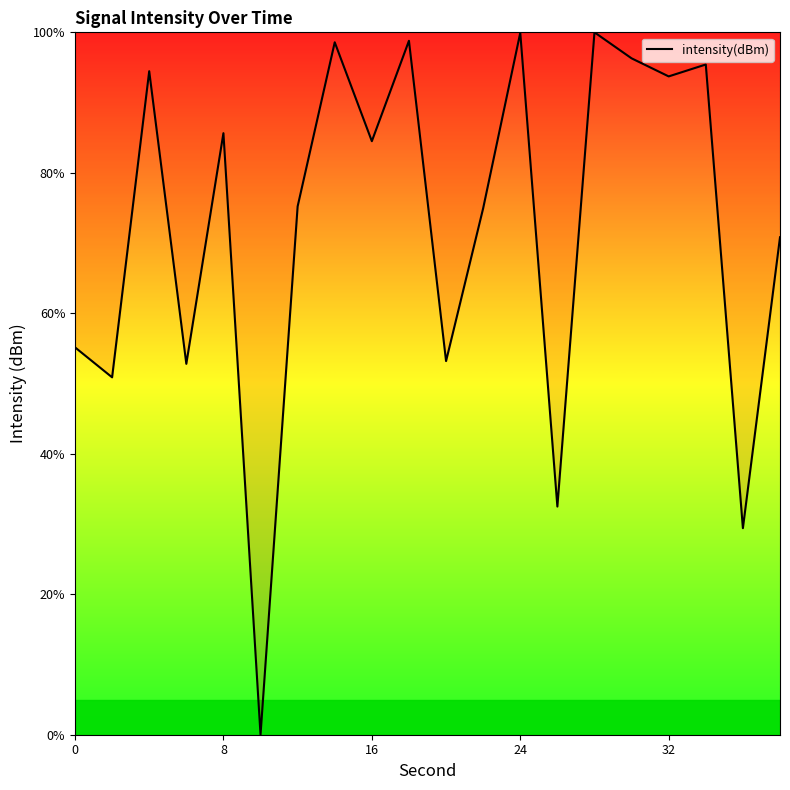

What is the greatest value displayed?

100.0